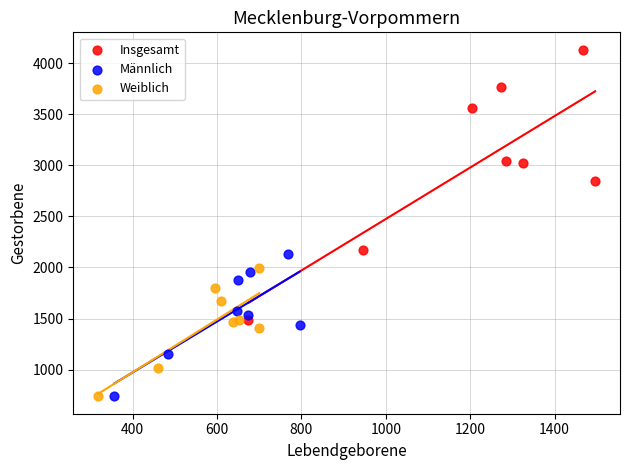

Which series has the largest Y range (max minus min)?

Insgesamt